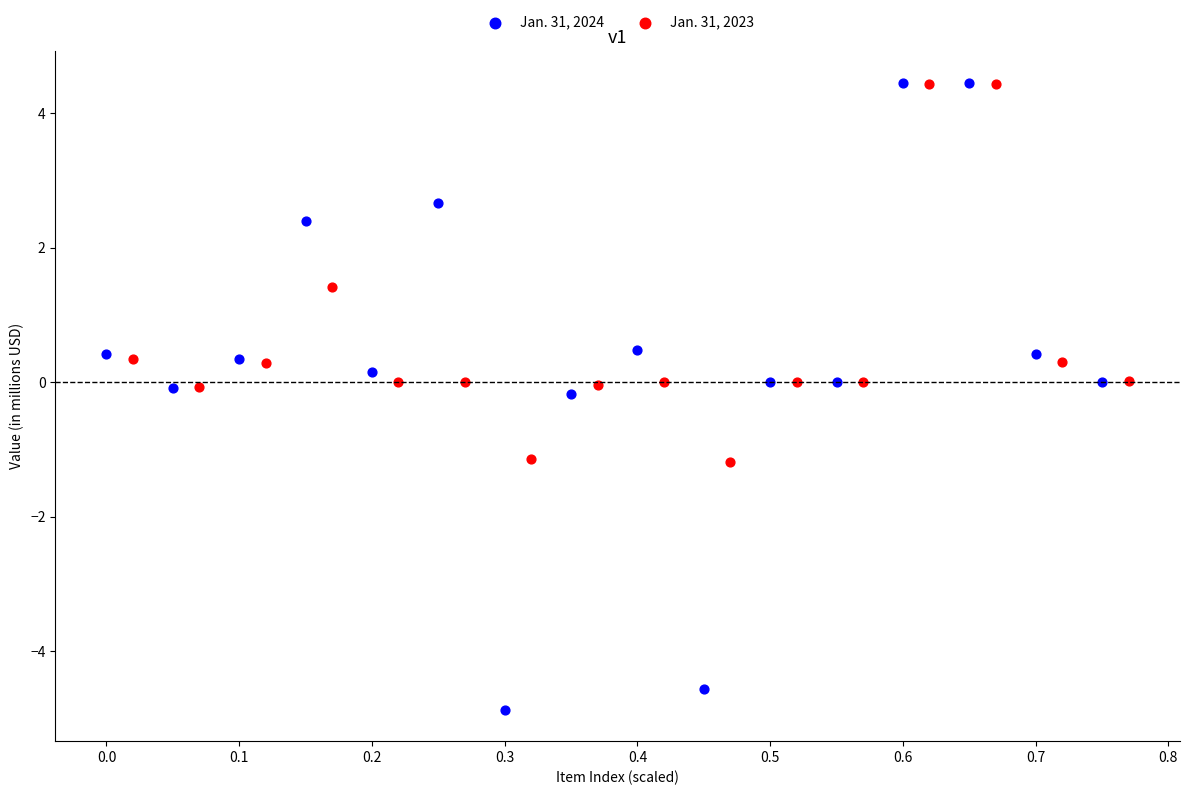

Which series contains the lowest Y value?

Jan. 31, 2024